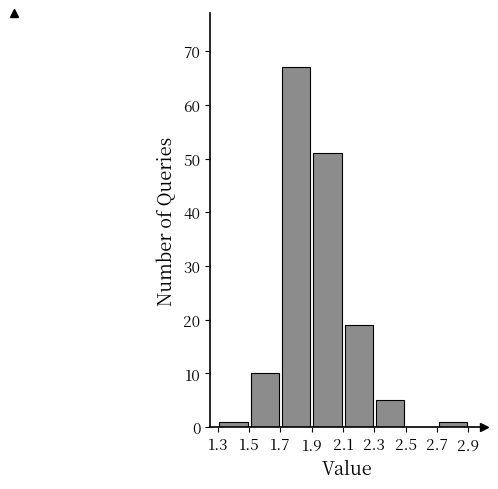

How tall is the bar that spans 1.7 to 1.9 on the x-axis? The values are not printed on the chart, so give them approximately, as read against the axis.

67